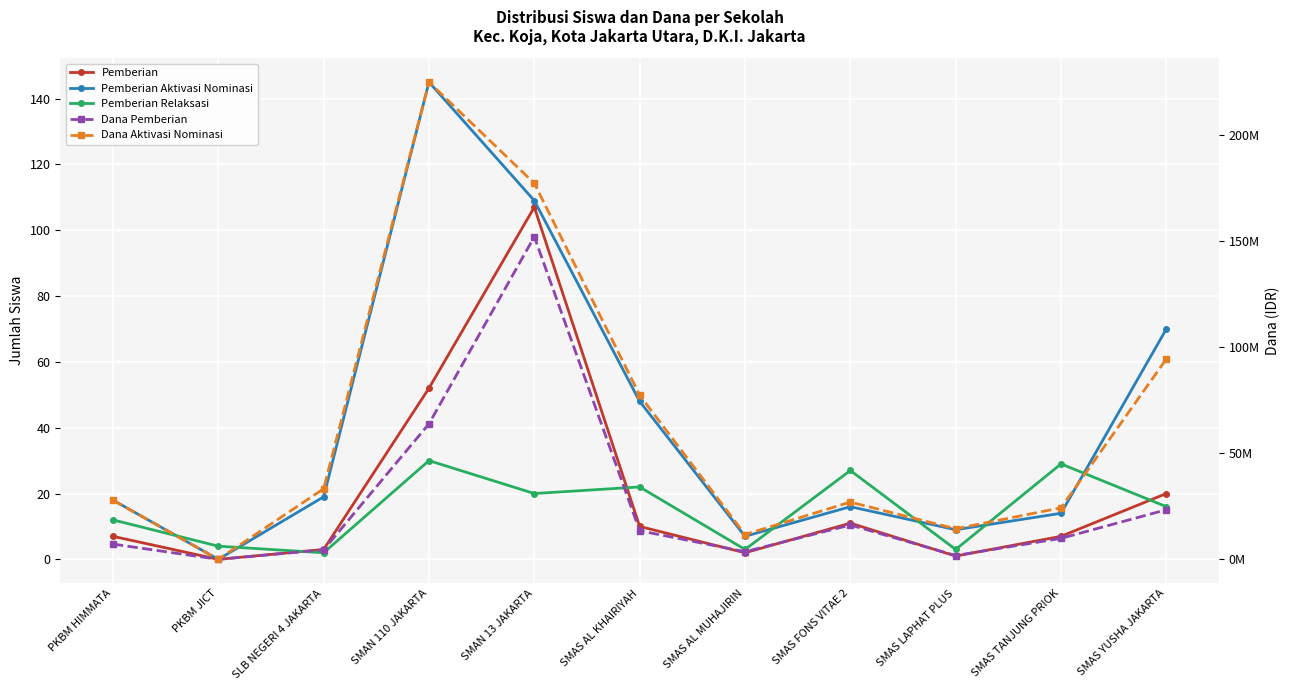

True or false: Dana Pemberian has more than 1 points higher than both neighbors.

True